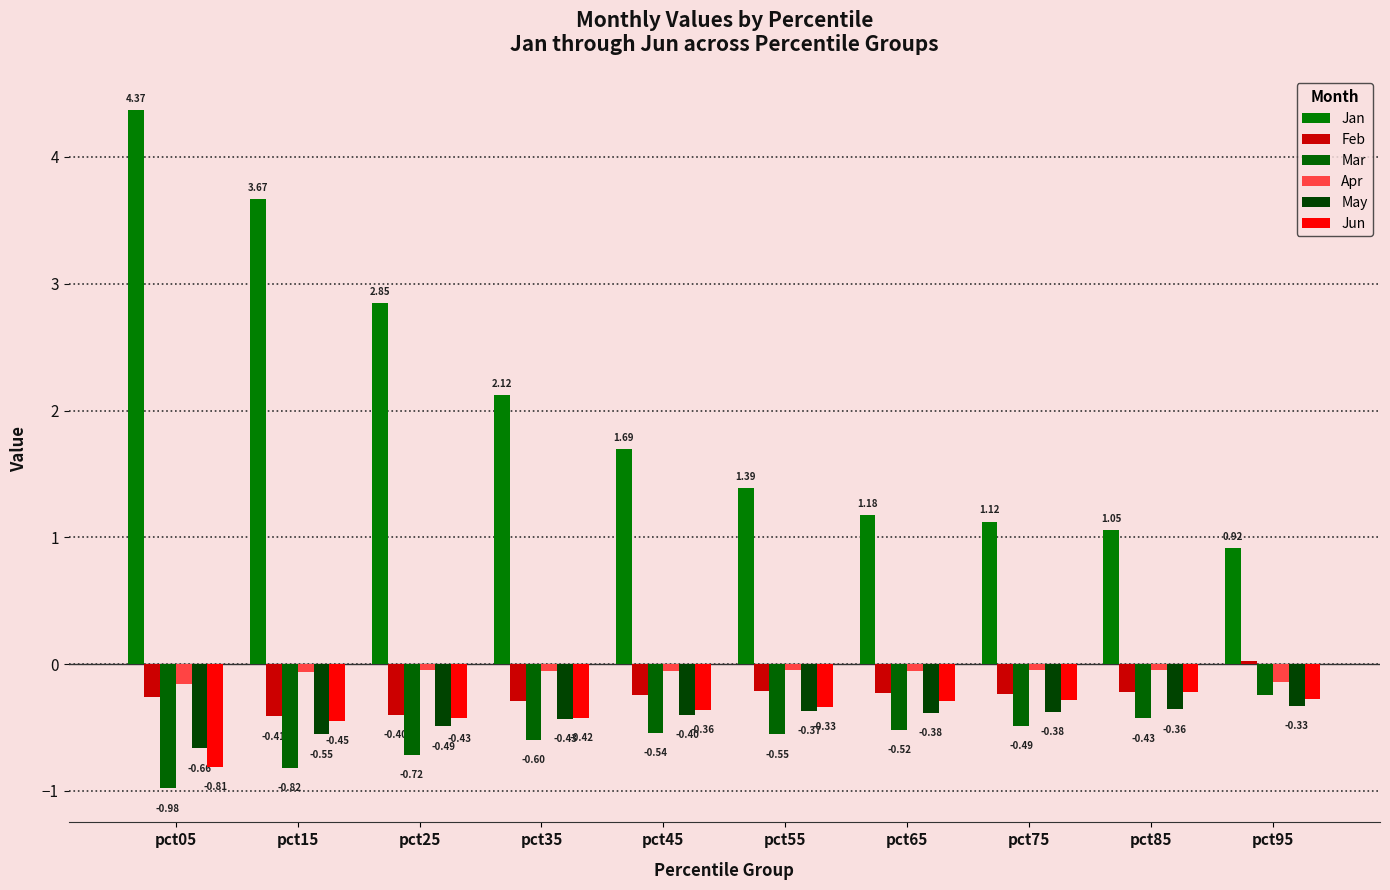

Is it true that Jan equals 0.5 at pct55?

False